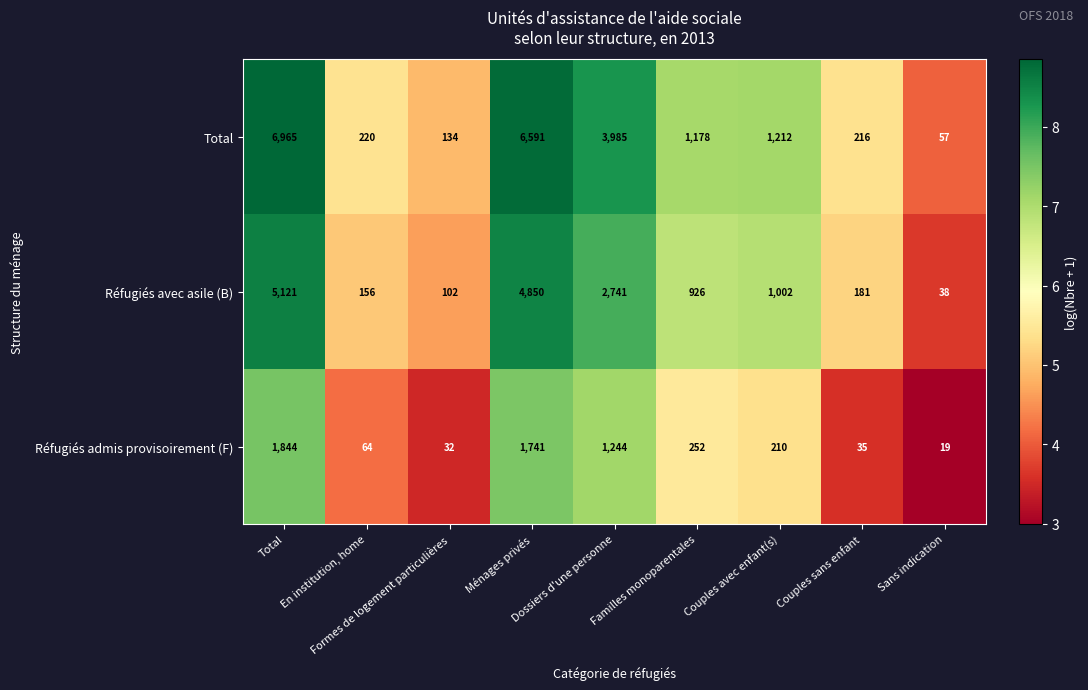

What is the difference between the maximum and minimum values in the Réfugiés avec asile (B) series?

5083